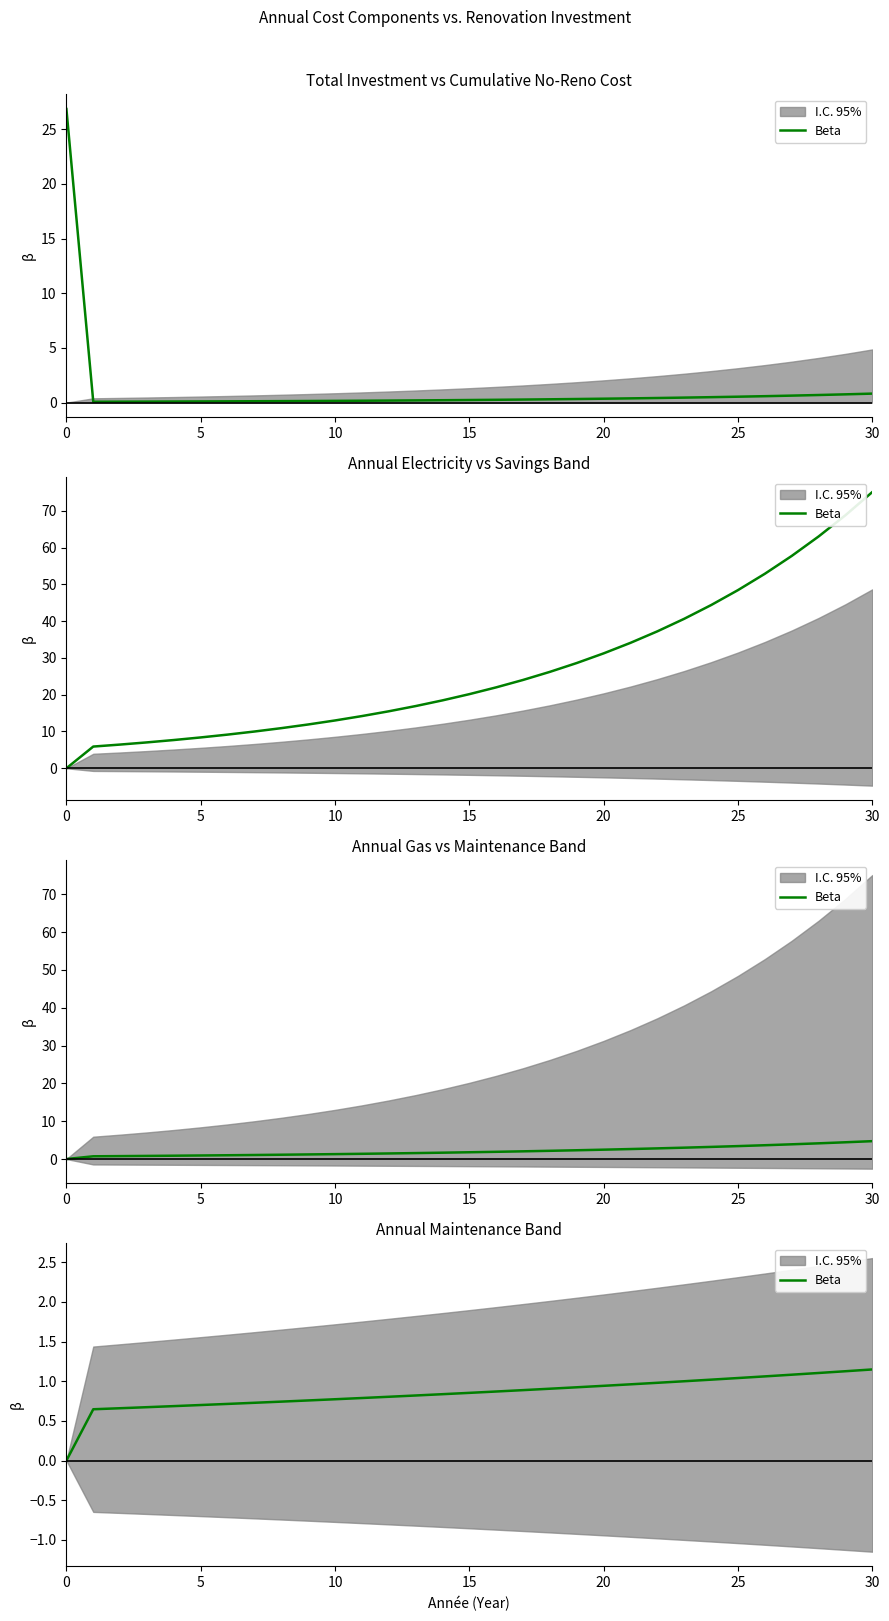

True or false: there are more than 2 points higher than both neighbors.

False